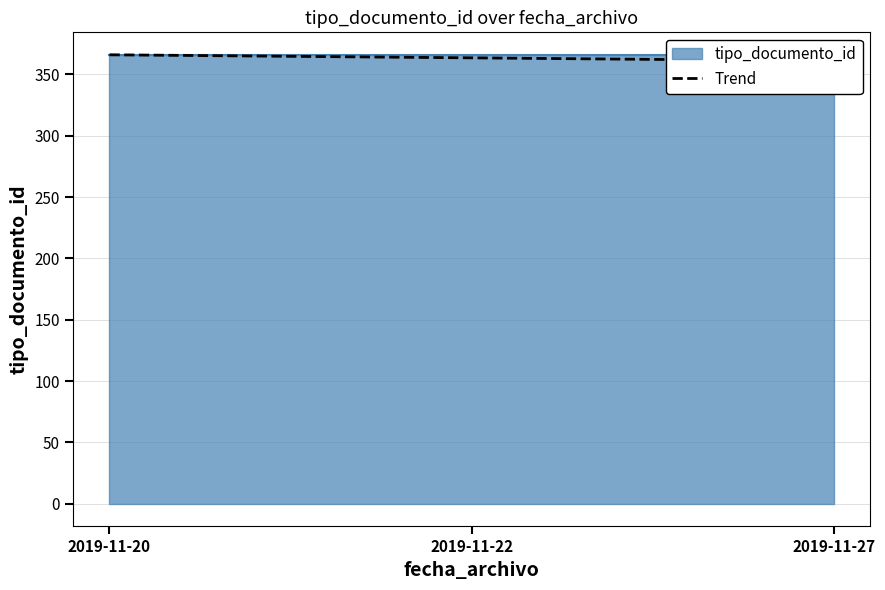

At which category does the chart reach its peak across all series?

2019-11-20